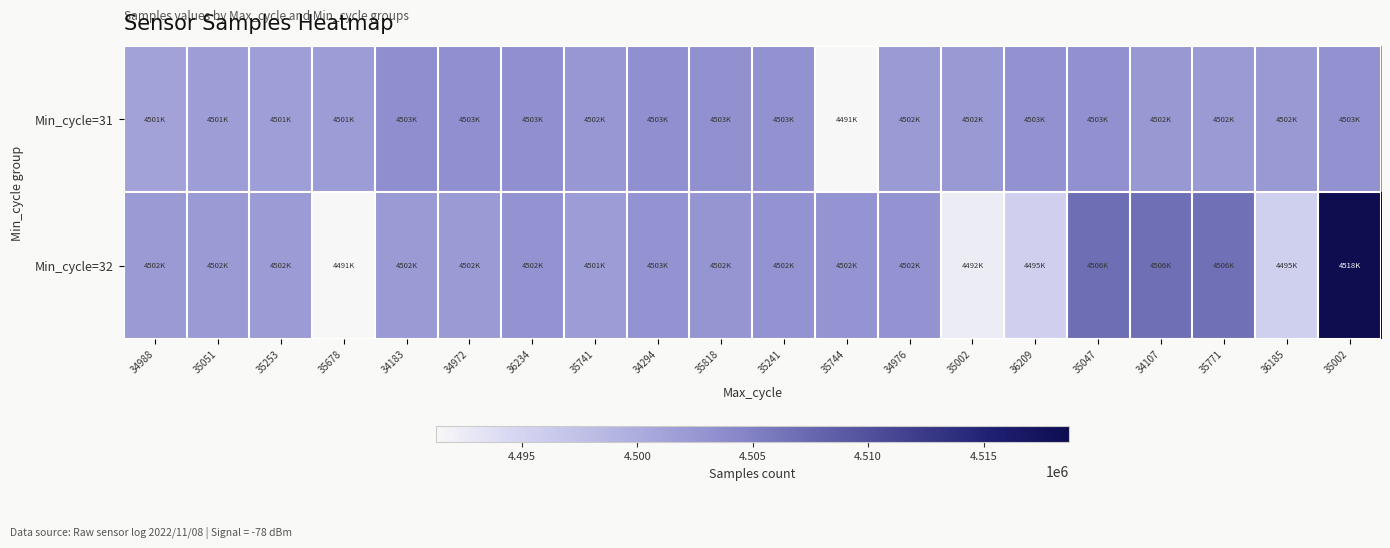

What is the total value across all series at 35047?

9010199